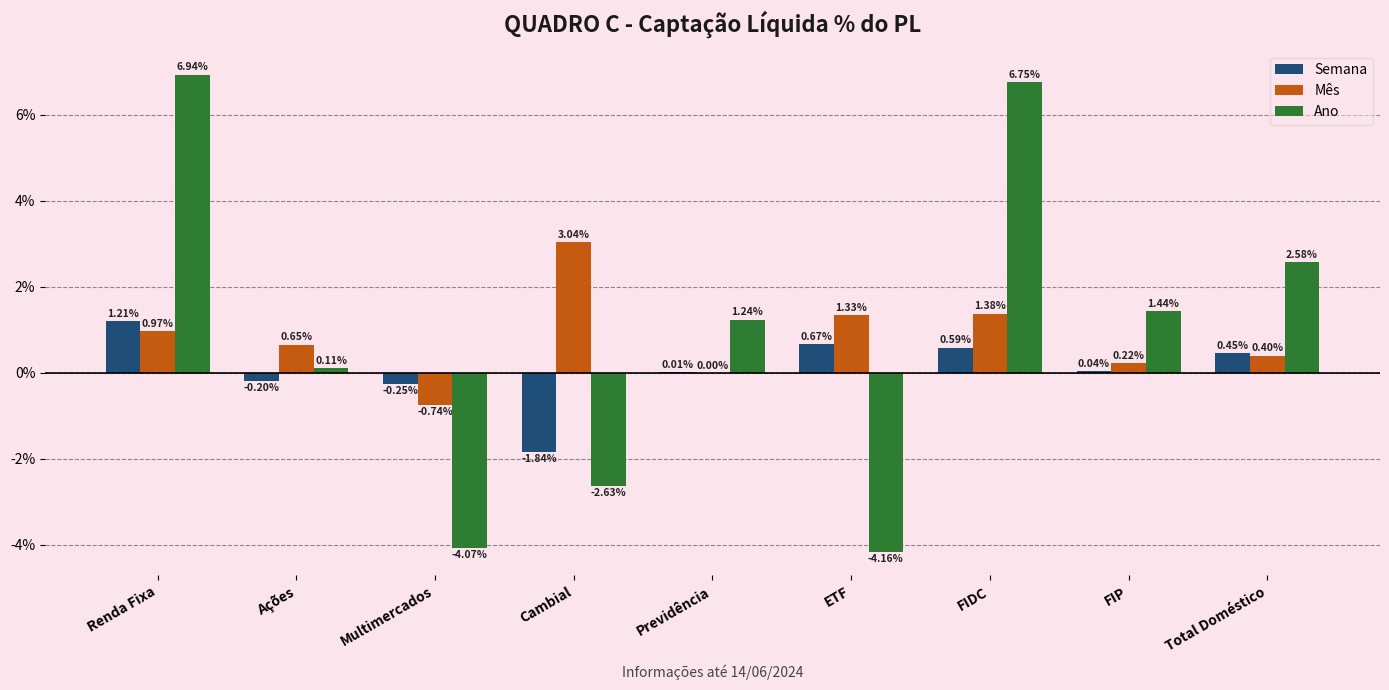

What is the sum of the Ano values at Previdência and Total Doméstico?

3.8